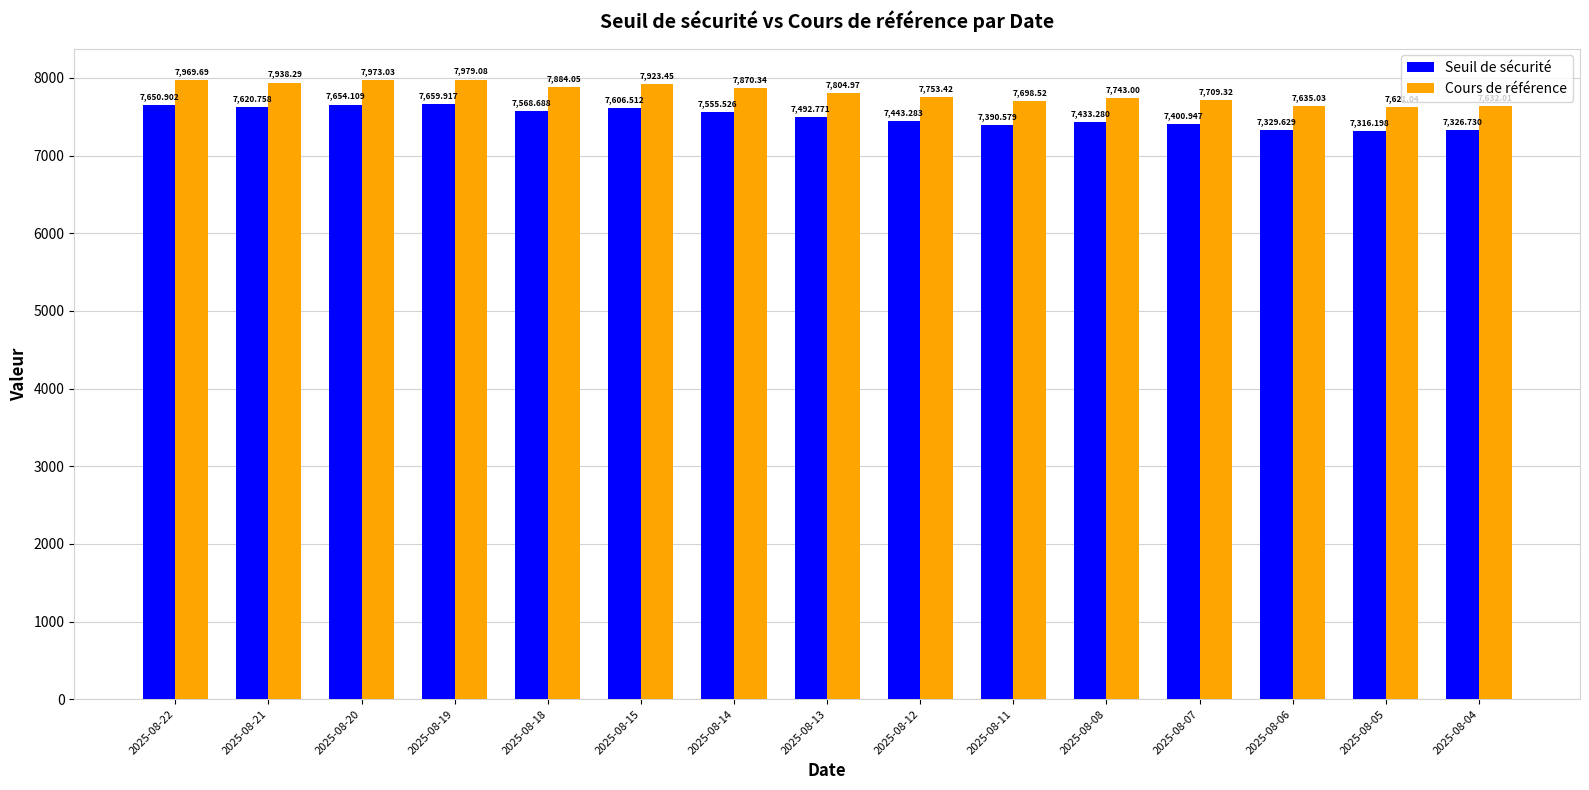

What is the difference between the maximum and second lowest values in the Seuil de sécurité series?

333.2